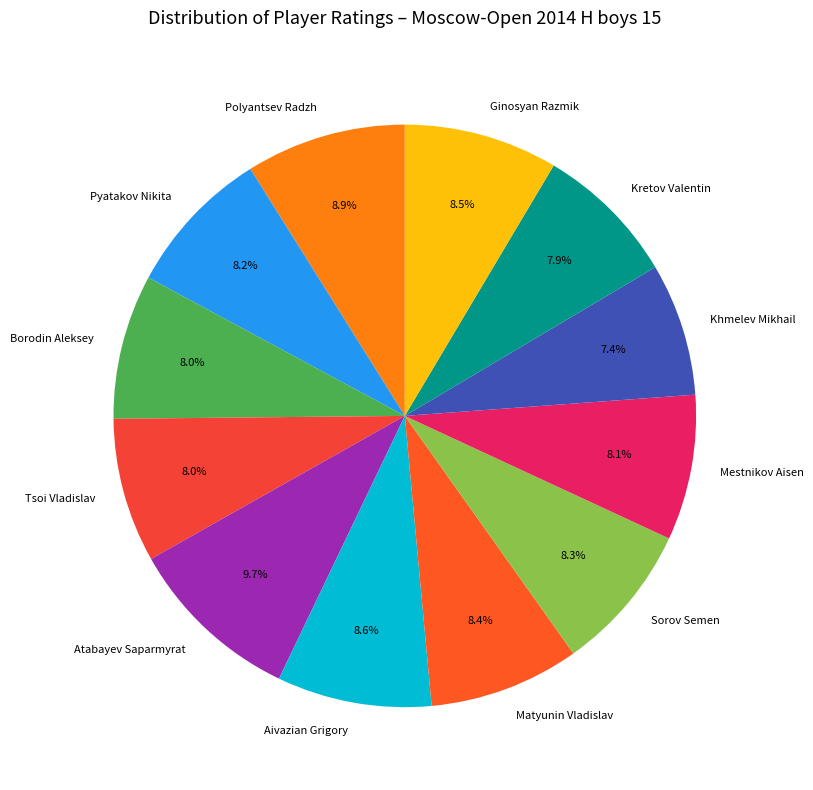

Is there any slice that represents more than half of the pie?

No